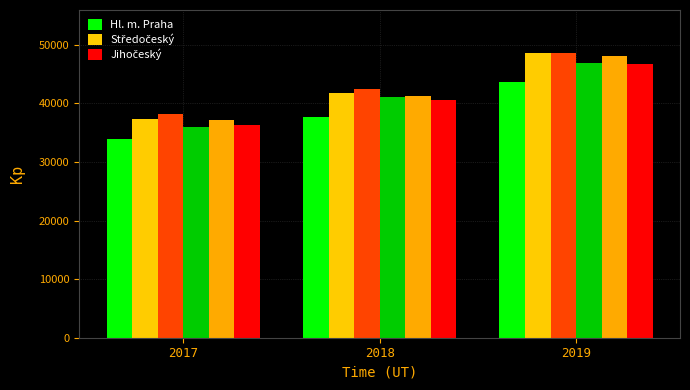

How many groups of bars are there?

3